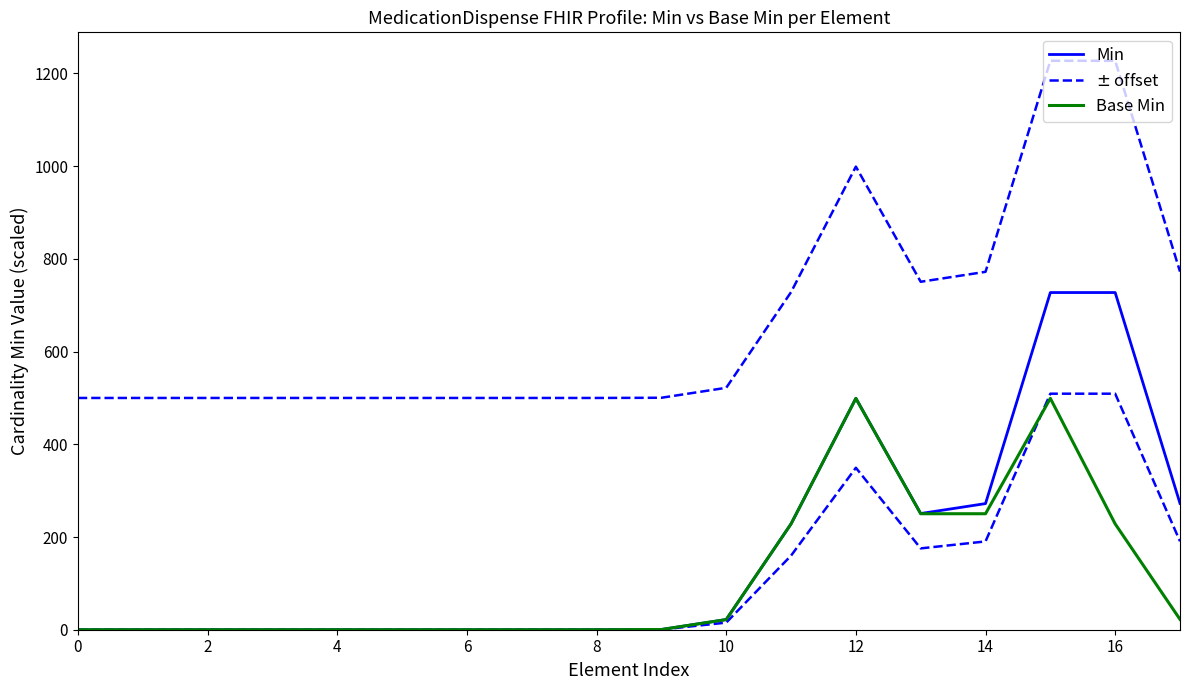

How many series are shown in this chart?

3